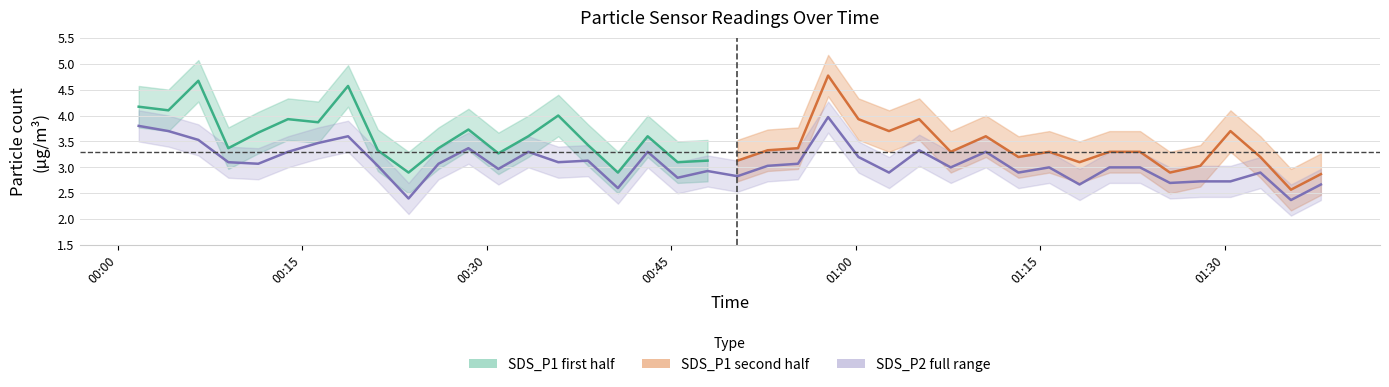

What is the change in value from 2023/08/11 01:13:13 to 2023/08/11 01:25:32?

-0.2